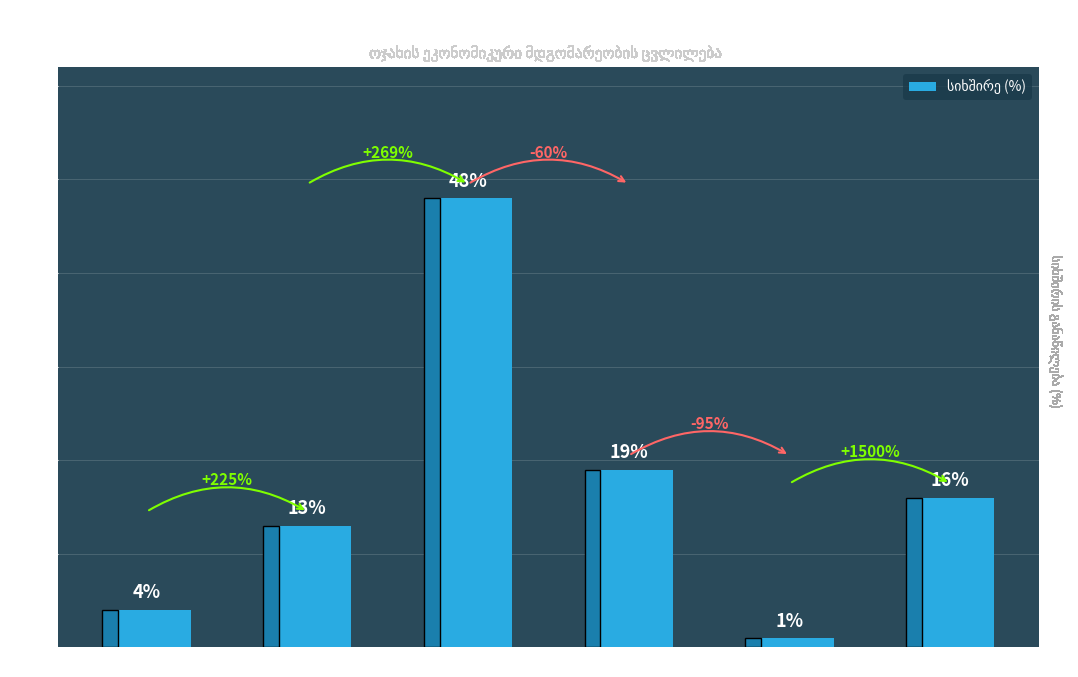

What is the sum of all values?

101